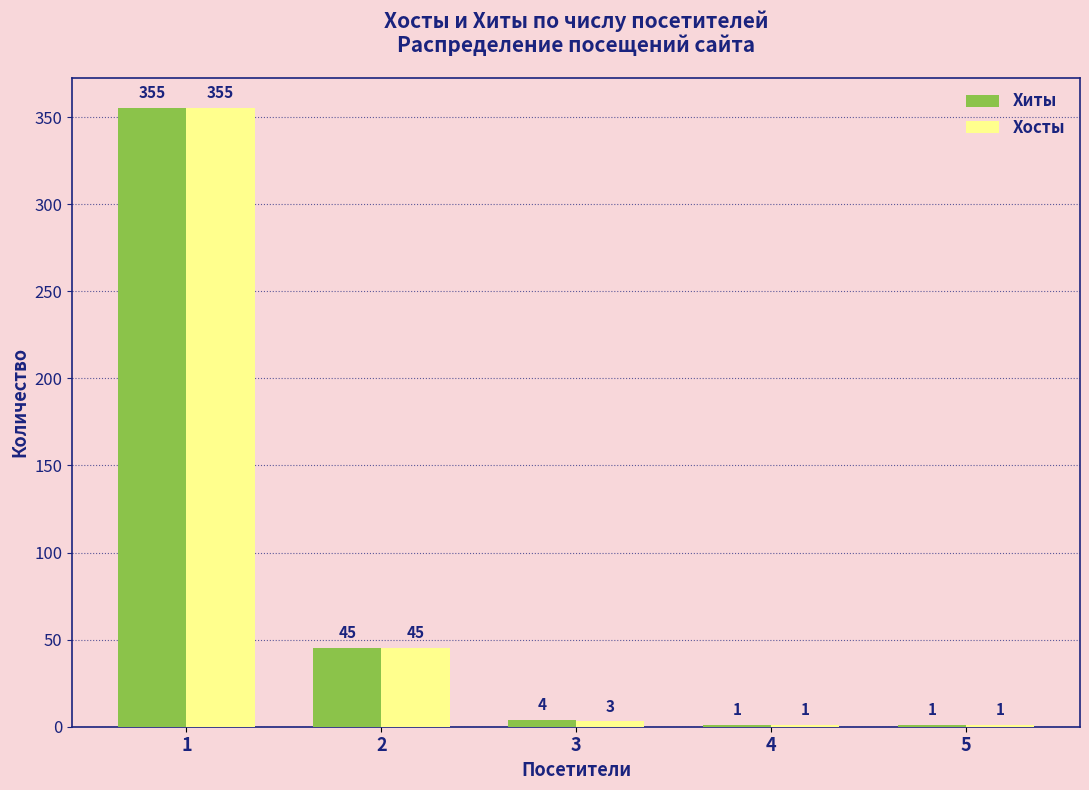

Is the value of Хосты at 3 greater than the value of Хиты at 3?

No